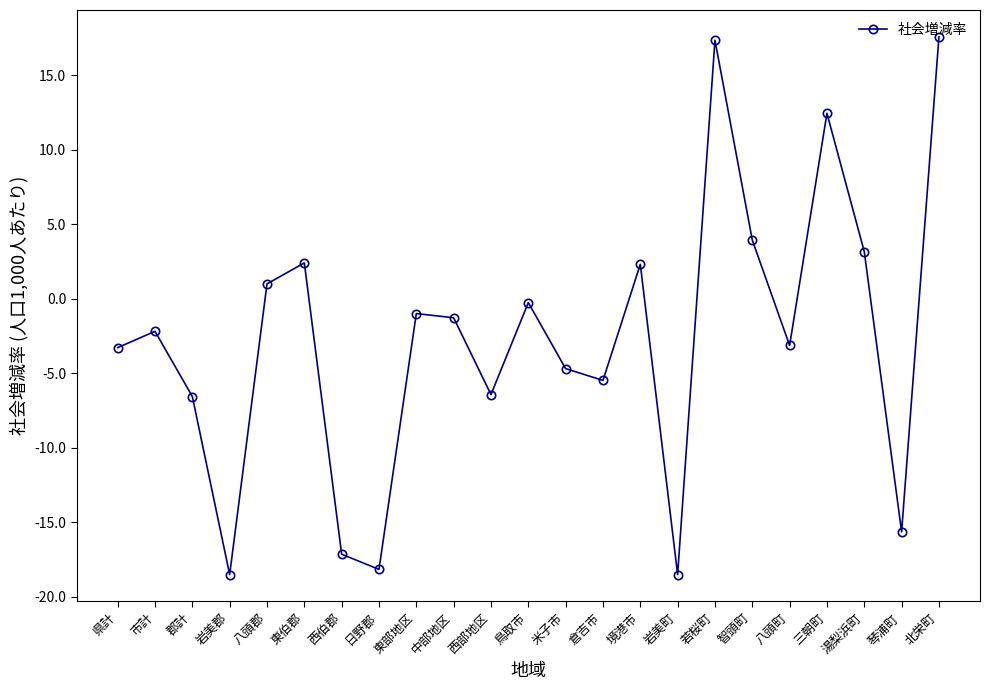

What is the difference between the maximum and minimum values?

36.1